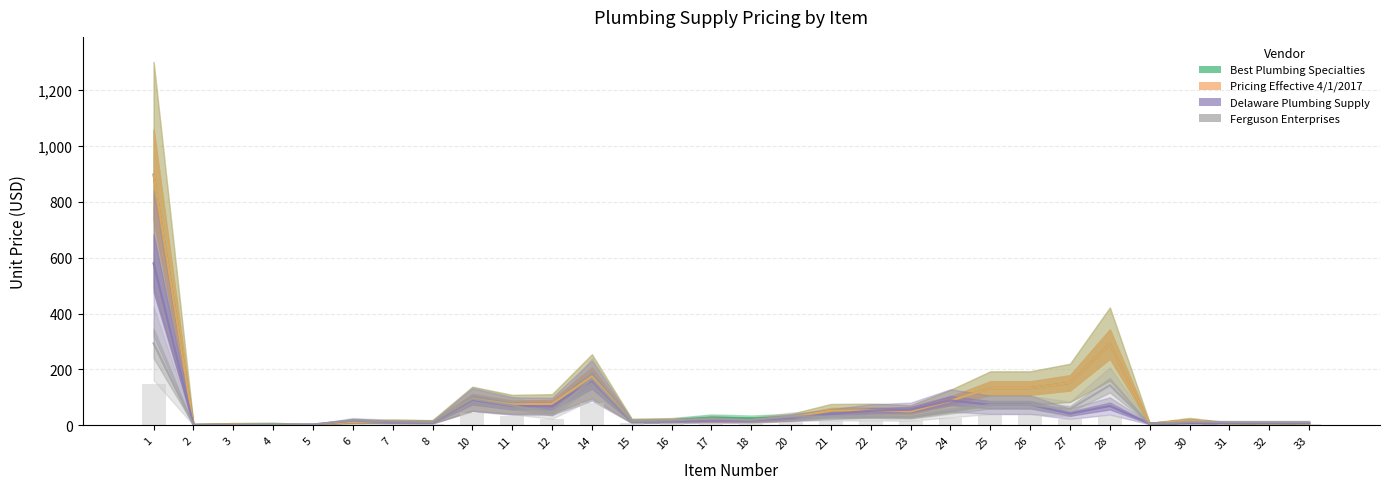

What is the sum of all Best Plumbing Specialties values?

2480.4